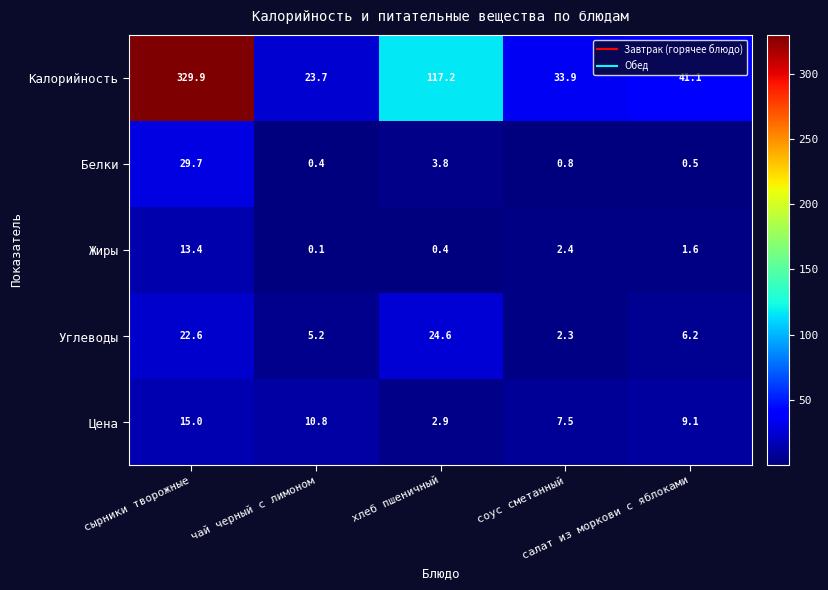

What is the total value across all series at салат из моркови с яблоками?

58.5